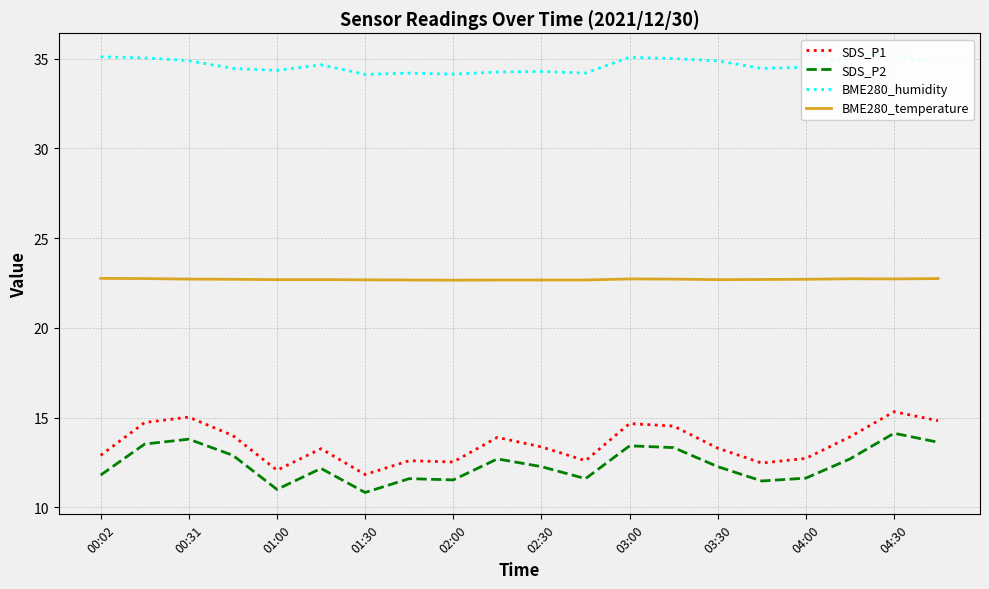

What is the minimum value for SDS_P2?

10.8